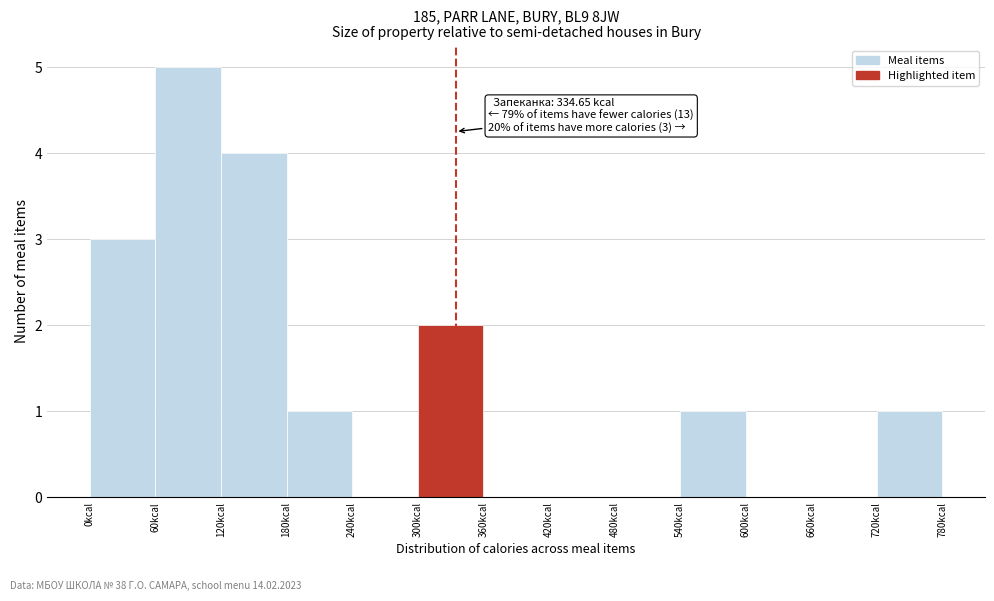

Over which range of the x-axis is the bar tallest?

60 to 120